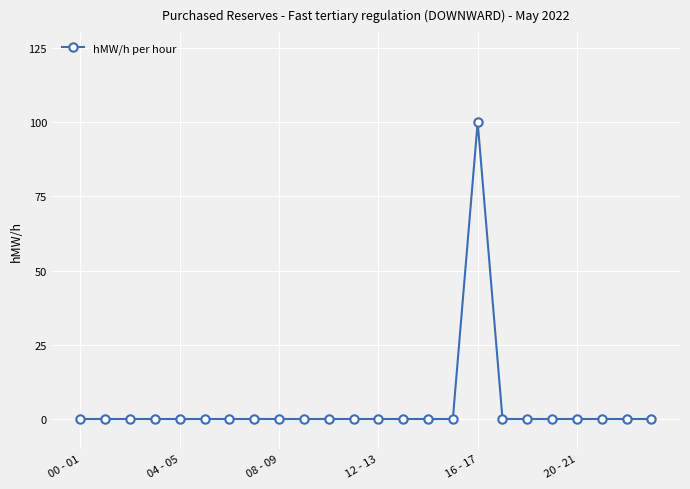

What is the difference between the maximum and second lowest values?

100